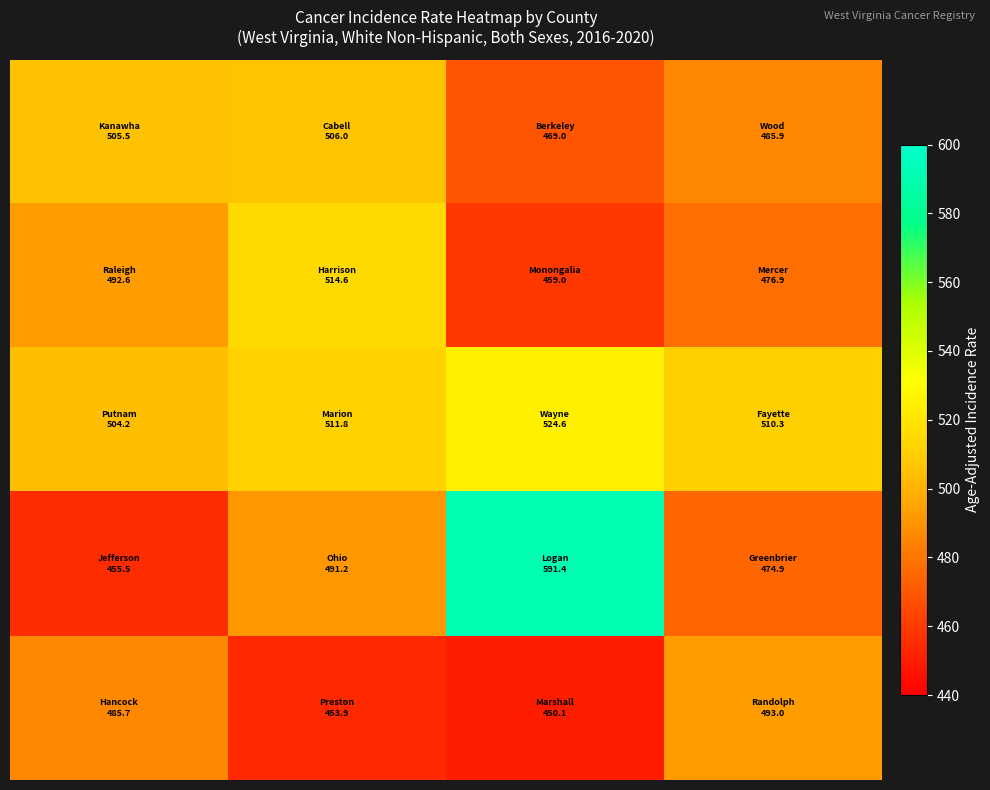

Count the number of categories in the chart.

4